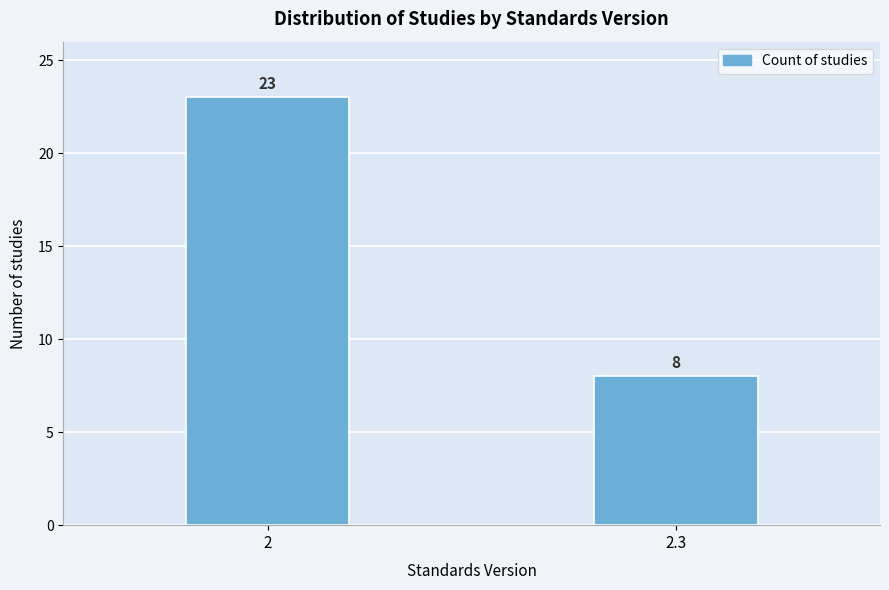

Reading left to right, list all the values displayed in this chart.

23	8